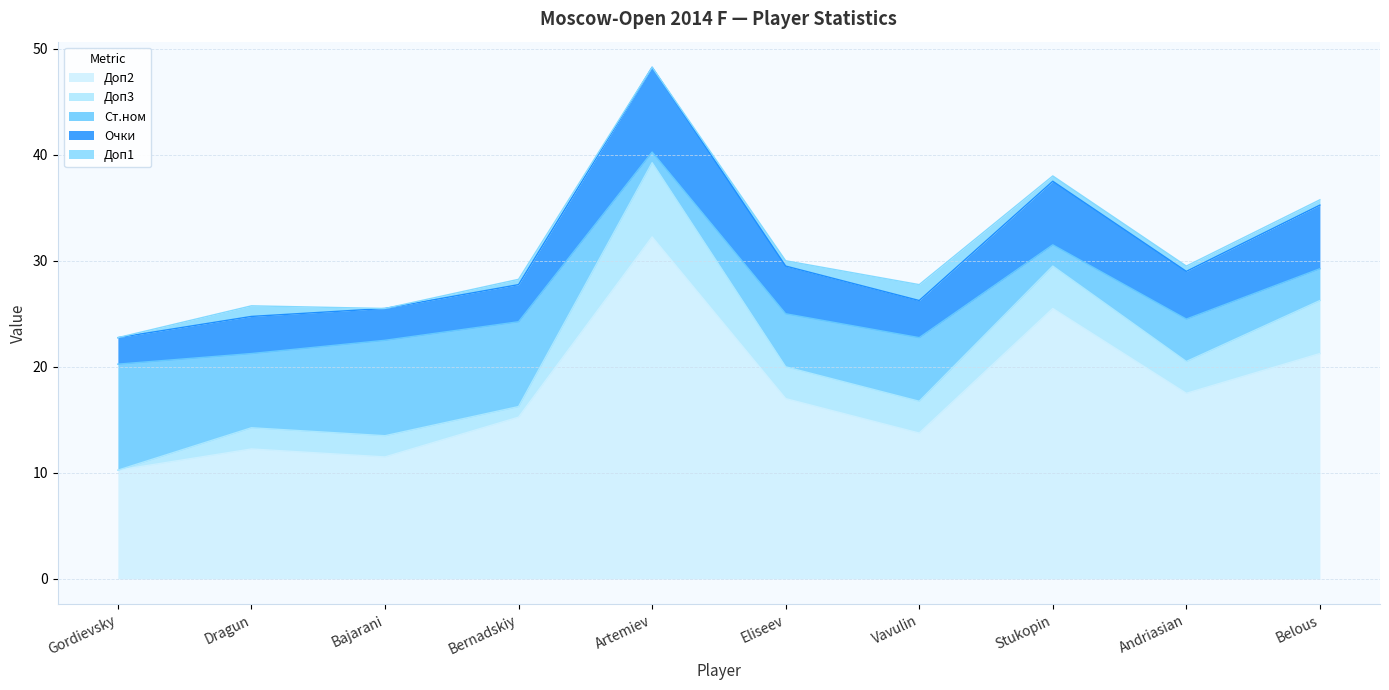

Reading left to right, extract all data points from this chart.

Очки: 2.5	3.5	3.0	3.5	8.0	4.5	3.5	6.0	4.5	6.0
Доп1: 0.0	1.0	0.0	0.5	0.0	0.5	1.5	0.5	0.5	0.5
Доп2: 10.2	12.2	11.5	15.2	32.2	17.0	13.8	25.5	17.5	21.2
Доп3: 0.0	2.0	2.0	1.0	7.0	3.0	3.0	4.0	3.0	5.0
Ст.ном: 10.0	7.0	9.0	8.0	1.0	5.0	6.0	2.0	4.0	3.0